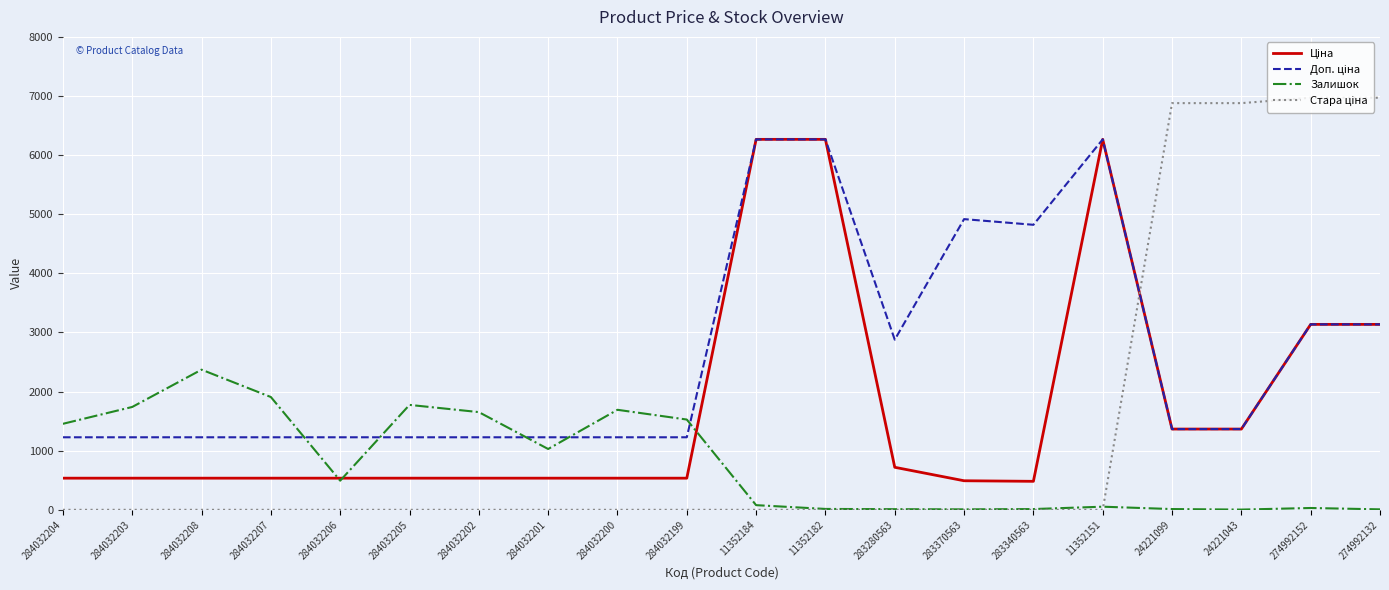

What is the total value across all series at 284032203?

3502.6